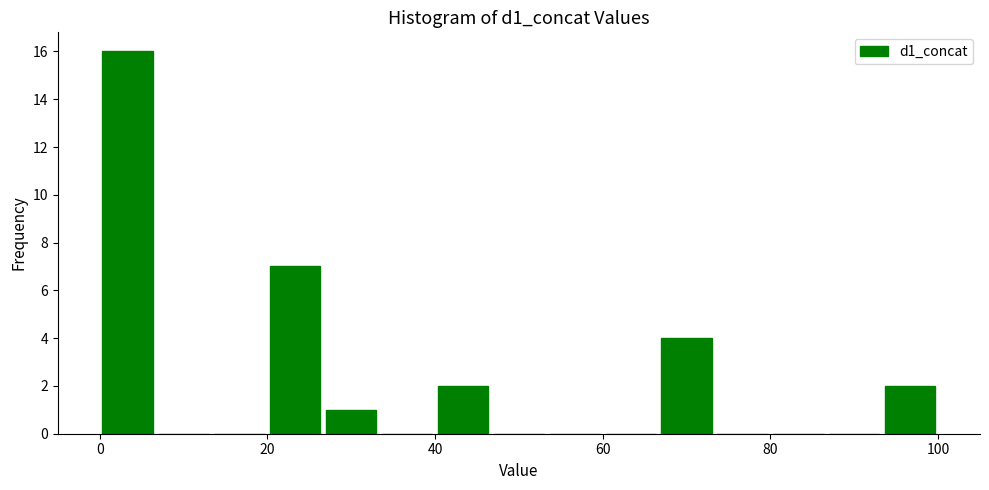

Around what value on the x-axis is the tallest bar? Give the approximate position of its centre, as read against the axis.

4